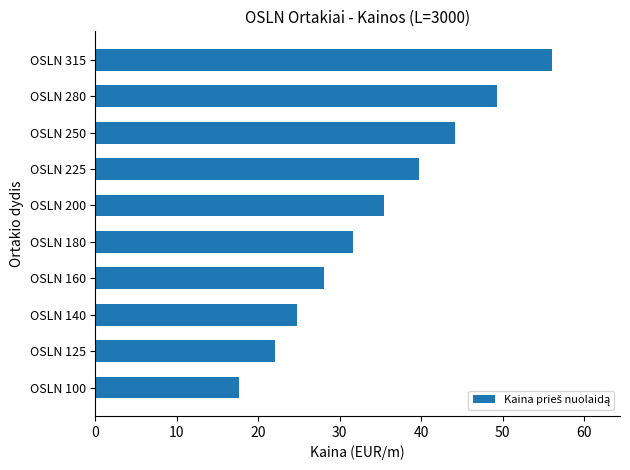

Count the number of data series in this chart.

1